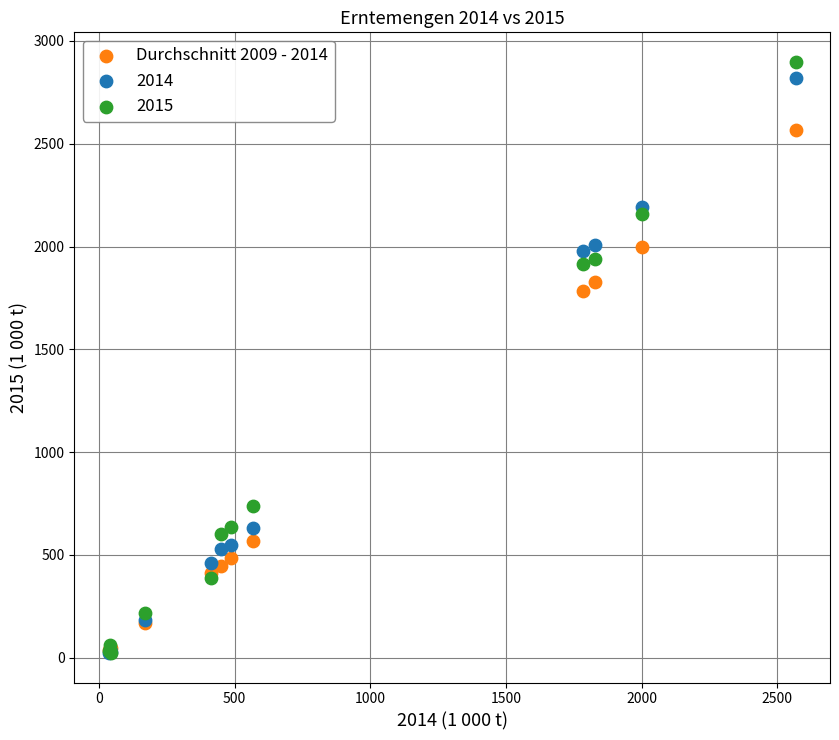

Across all series, what Y value is closest to 1460?

1783.5